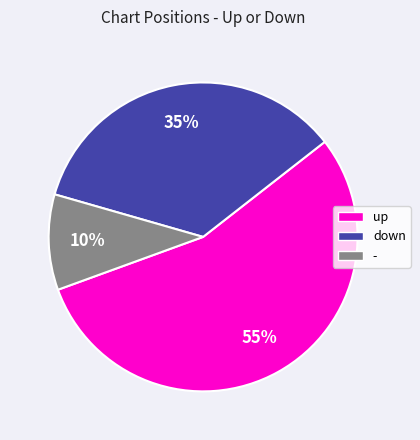

Rank the categories by value from highest to lowest.

up, down, -